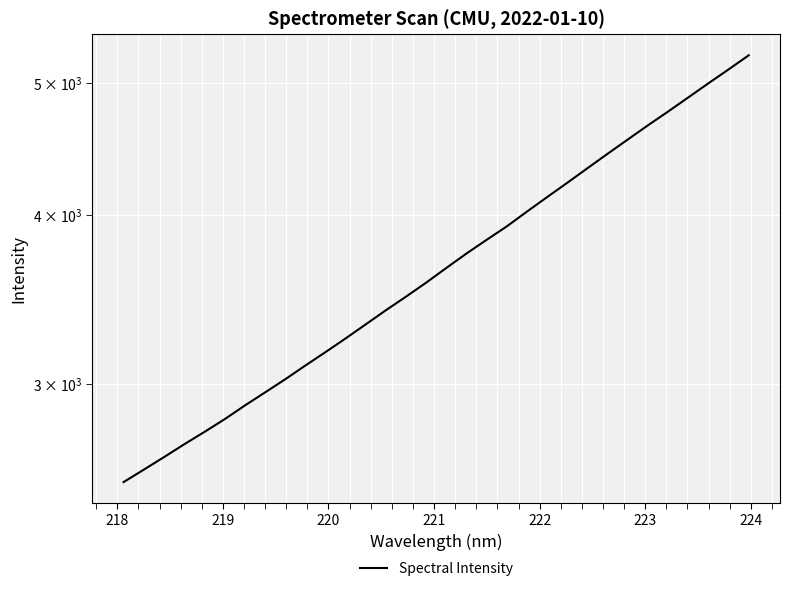

The chart shows a value of 2061.6 at 28. True or false?

False